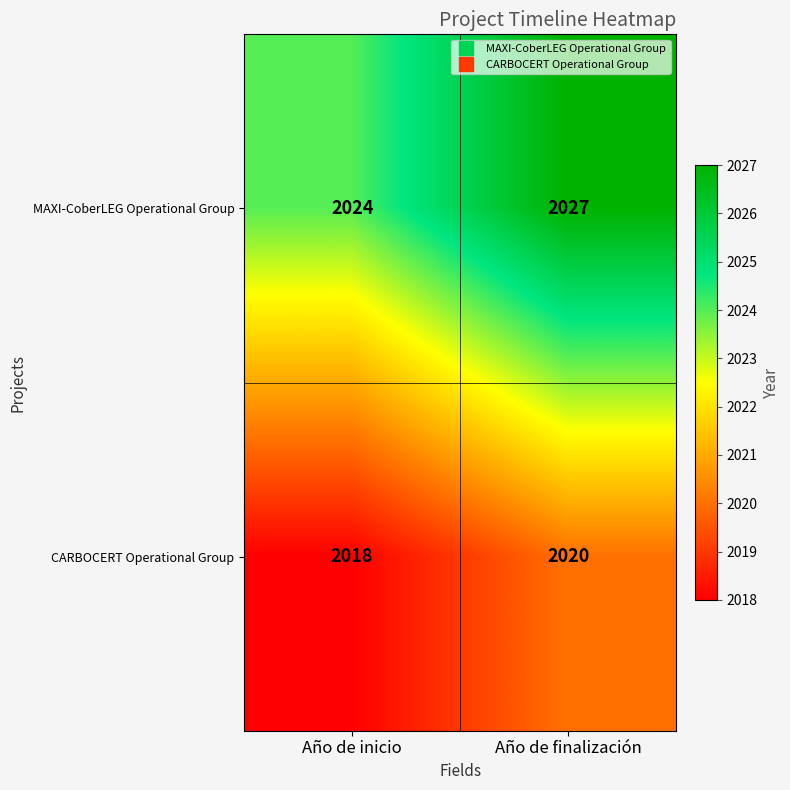

List the series in order of their overall mean, highest first.

MAXI-CoberLEG Operational Group, CARBOCERT Operational Group